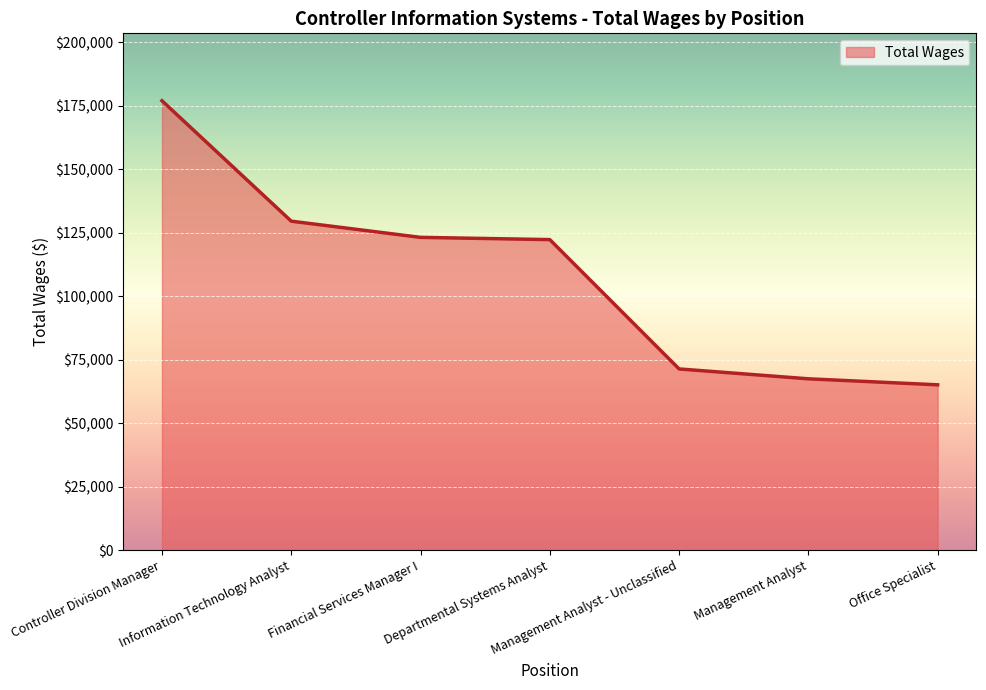

Is it true that the value at Controller Division Manager is 262512?

False